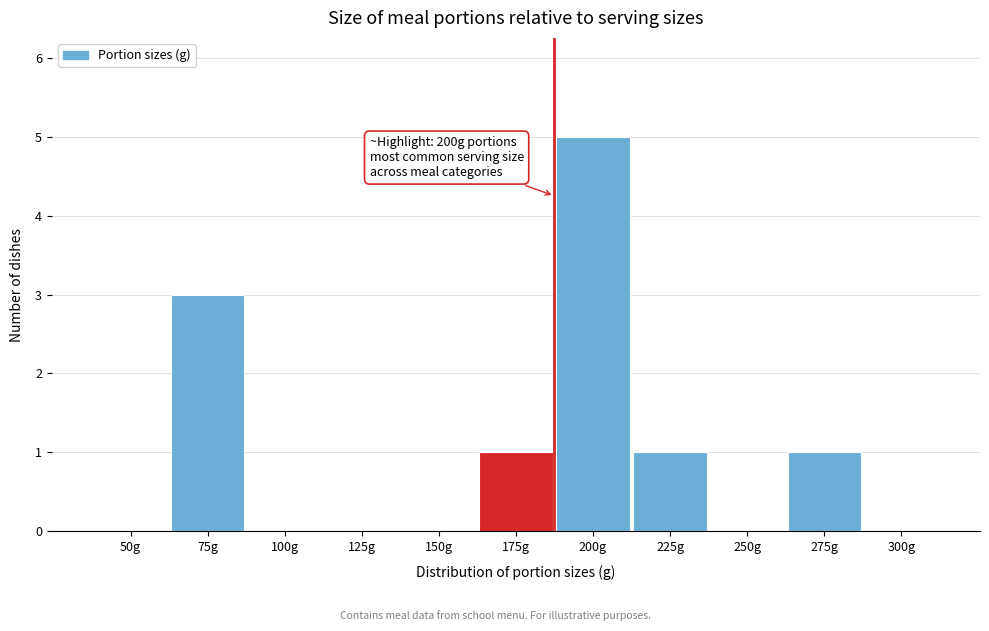

Reading right to left, list all the values displayed in this chart.

300g=0	275g=1	250g=0	225g=1	200g=5	175g=1	150g=0	125g=0	100g=0	75g=3	50g=0